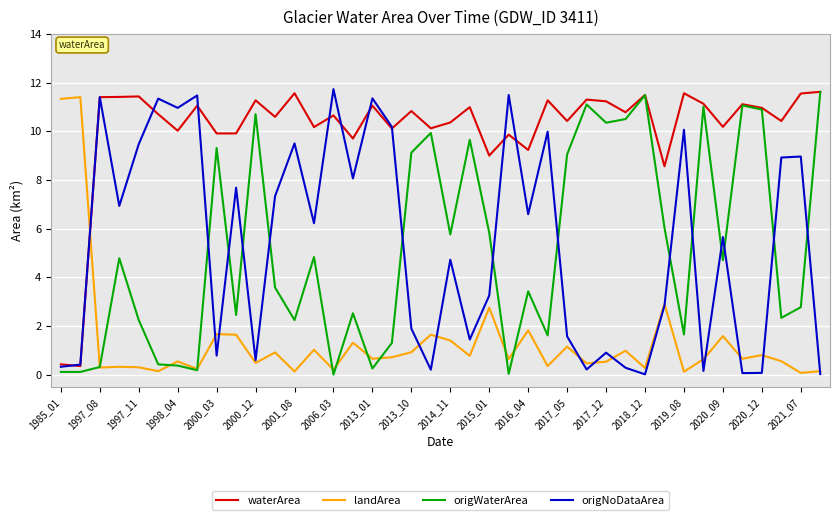

True or false: waterArea and landArea cross at least once.

True